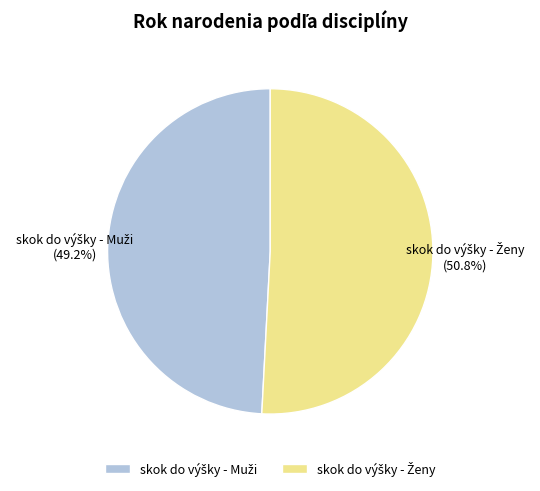

Count the number of slices in the pie.

2